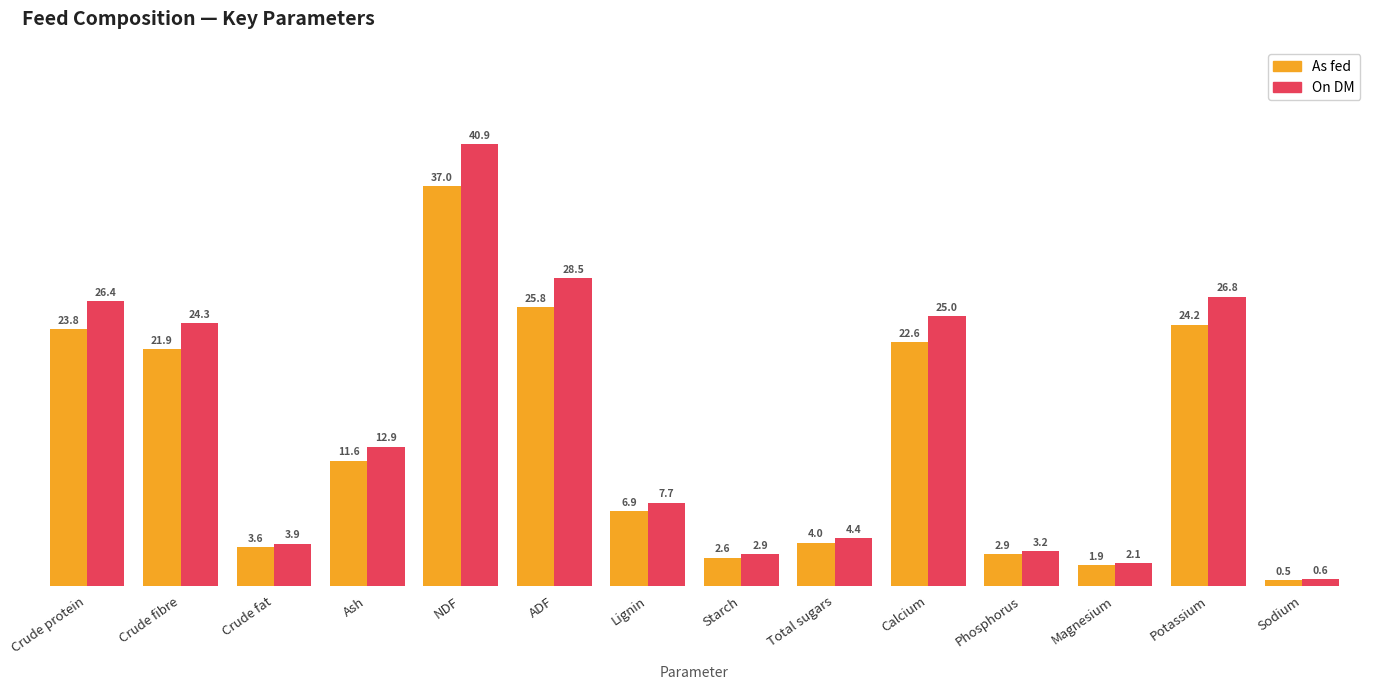

How many bars are there in total?

28